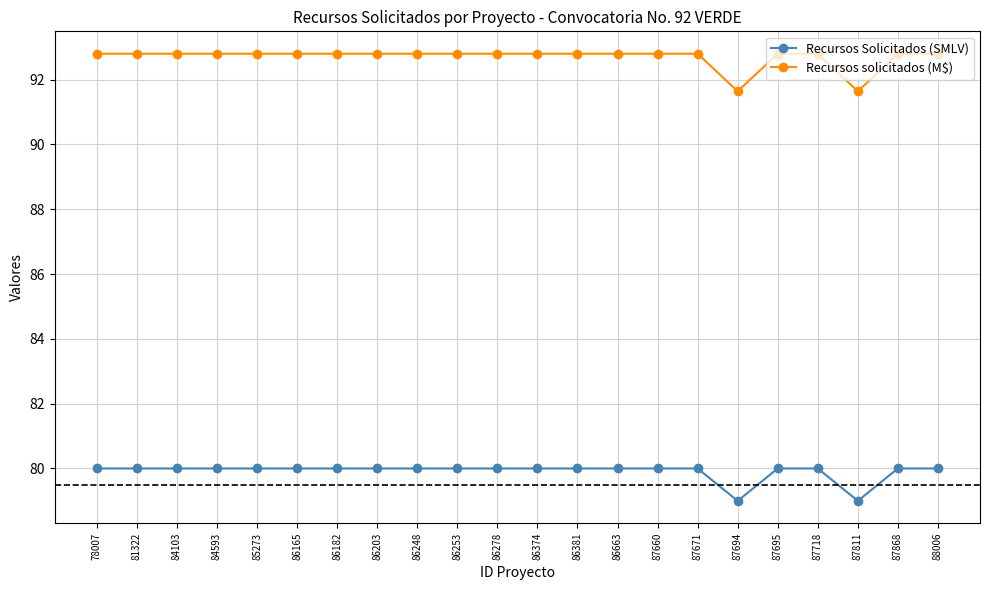

Does the chart display data point markers on the line(s)?

Yes